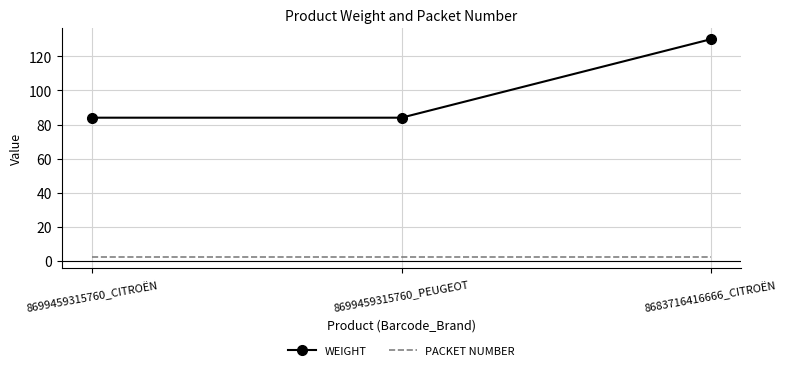

Rank the series by their average value, from lowest to highest.

PACKET NUMBER, WEIGHT